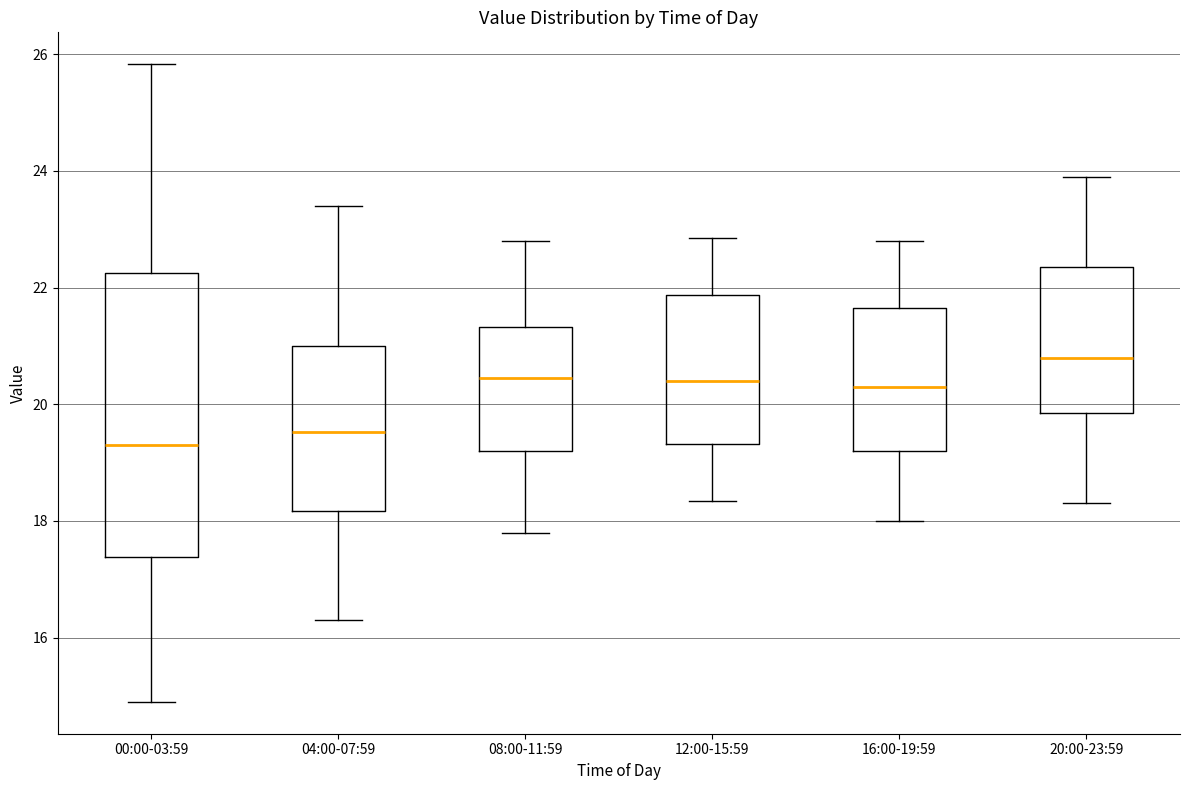

Where does the median line of the box for 08:00-11:59 sit on the y-axis? The values are not printed on the chart, so give them approximately, as read against the axis.

20.4